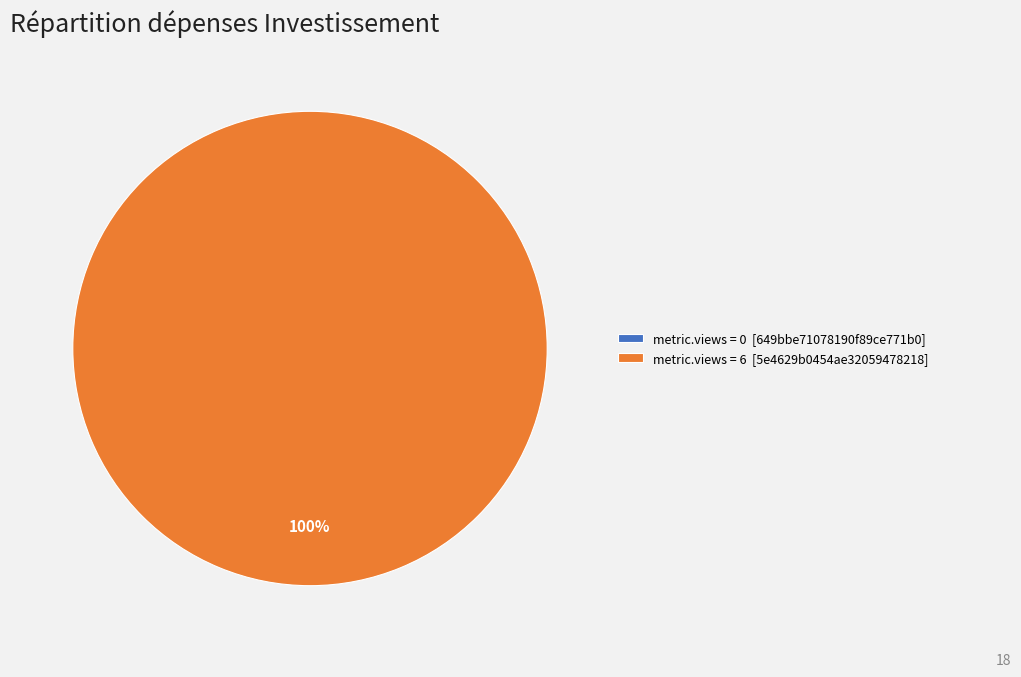

To the nearest percent, what is the difference between the 649bbe71078190f89ce771b0 and 5e4629b0454ae32059478218 slice percentages?

100%